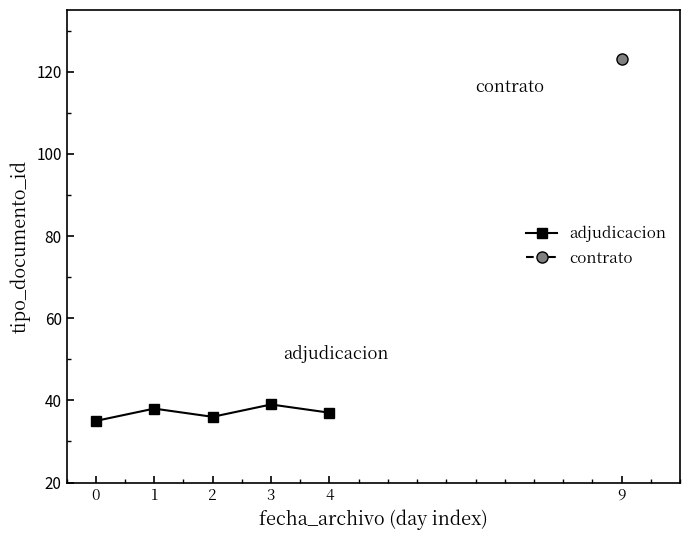

How many lines are shown in the chart?

1